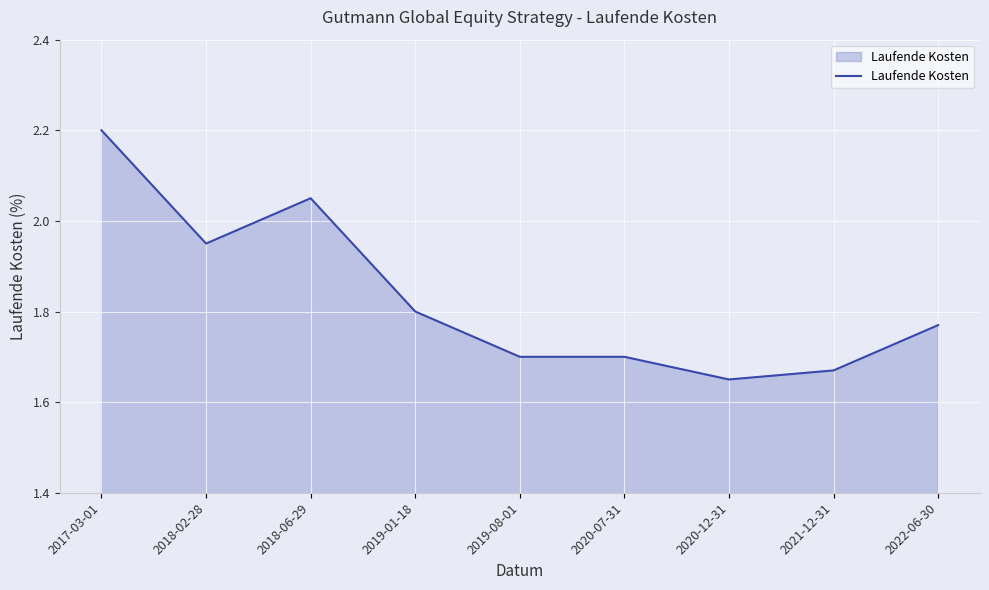

How many distinct data groups are displayed?

1